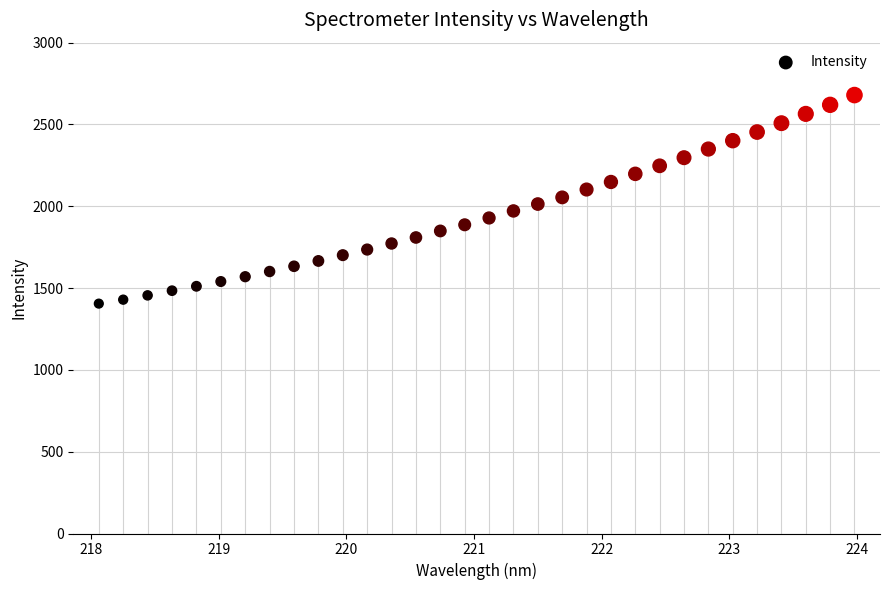

What is the range of X values (max minus min)?

5.9